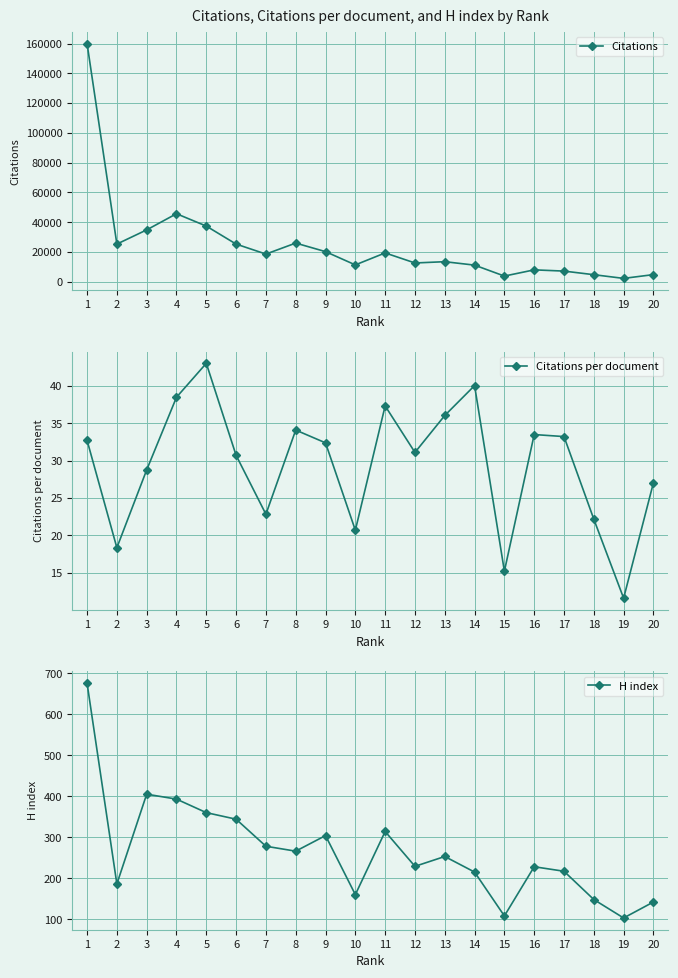

What is the difference between the highest and lowest values at 1?

159981.3